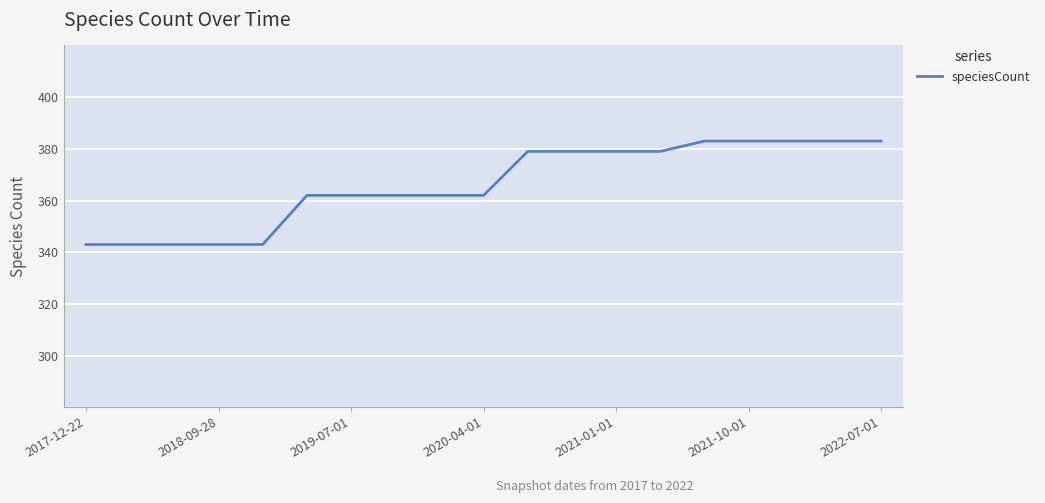

What is the smallest value displayed?

343